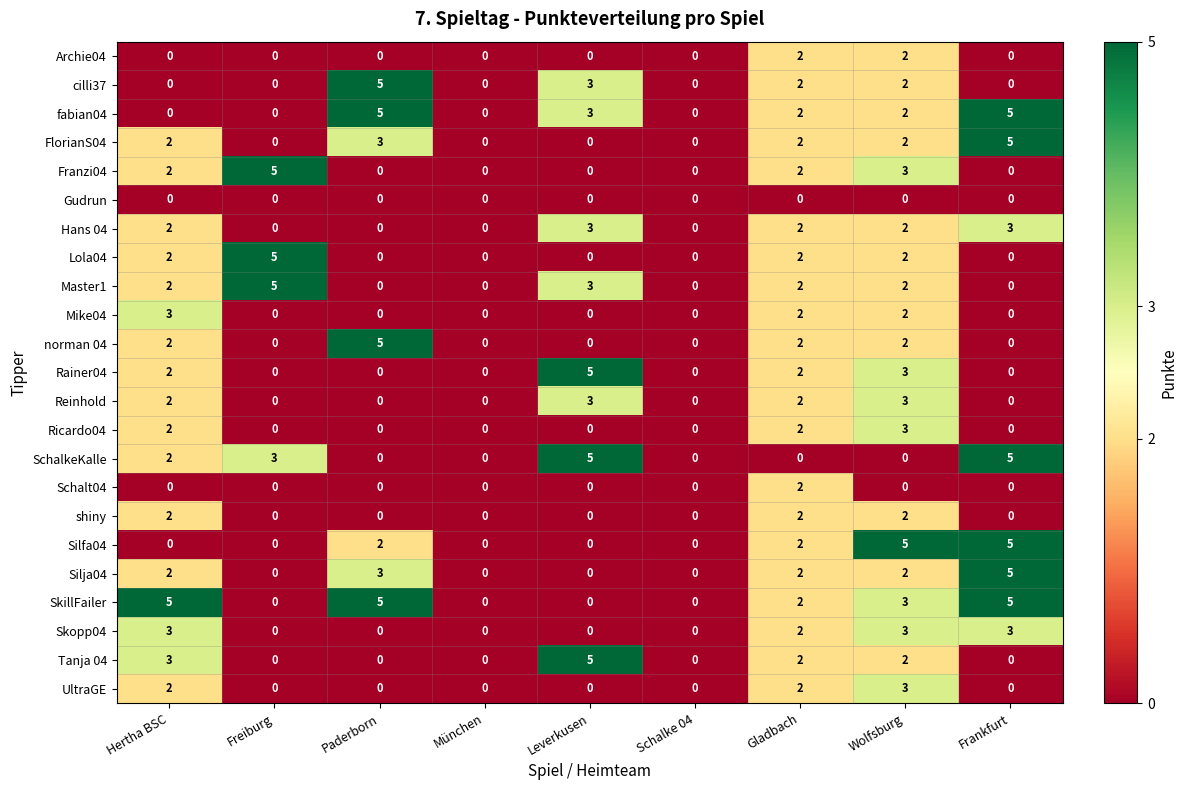

How many FlorianS04 values are between 0 and 2?

7